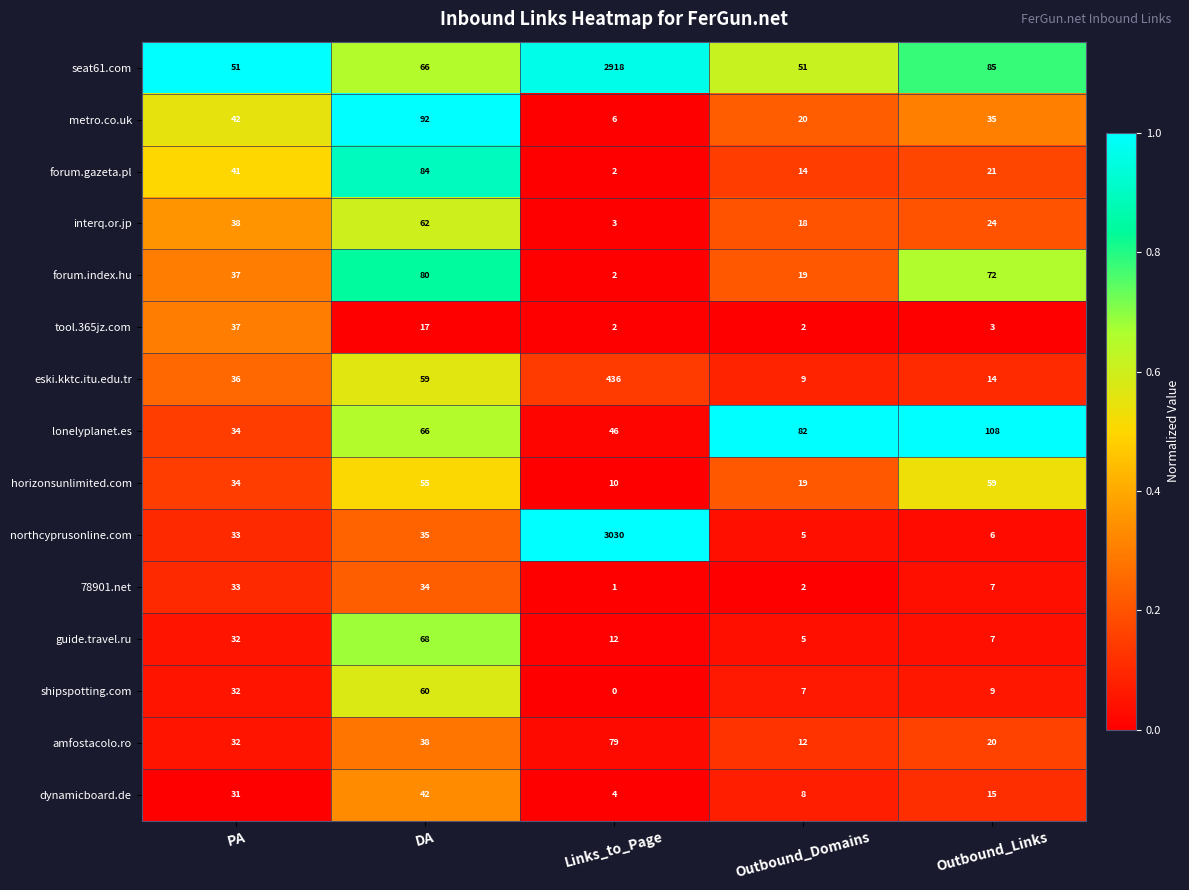

What is the difference between the metro.co.uk values at PA and Outbound_Links?

7